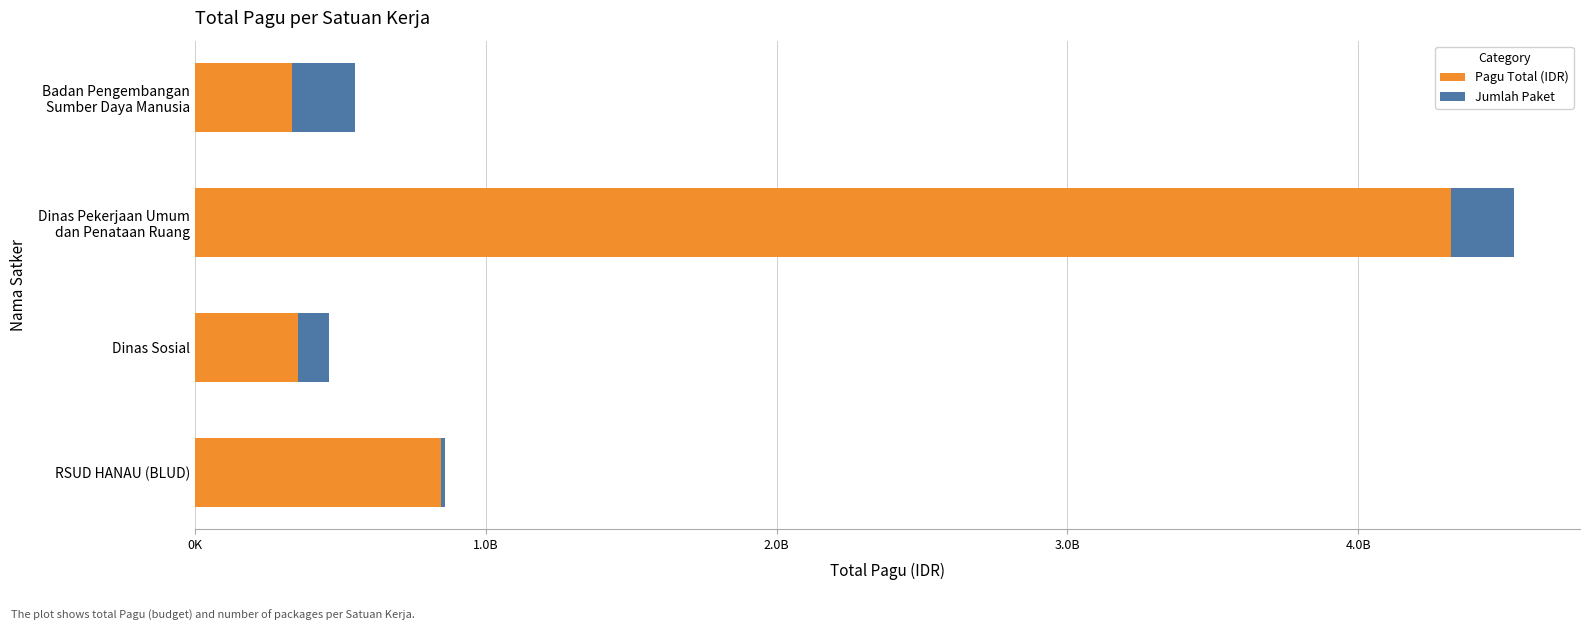

Rank the series by their maximum value, from highest to lowest.

Pagu Total (IDR), Jumlah Paket